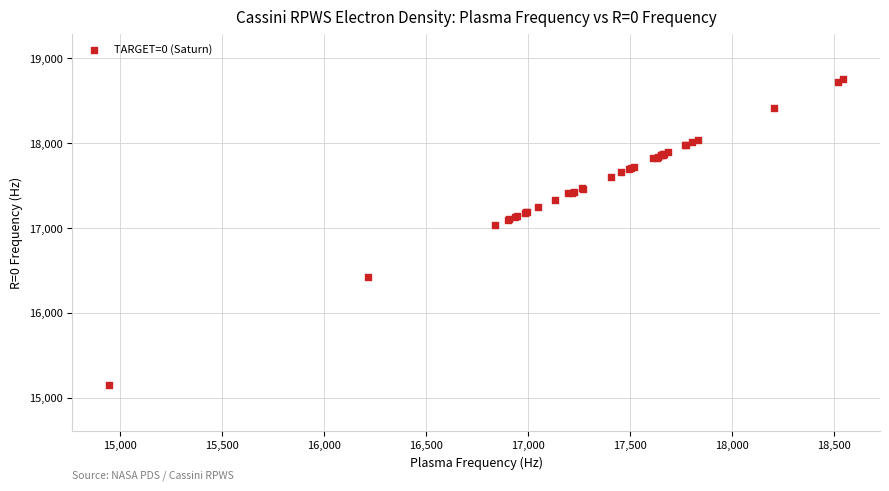

What Y value in the scatter plot is closest to 16950?

17040.4